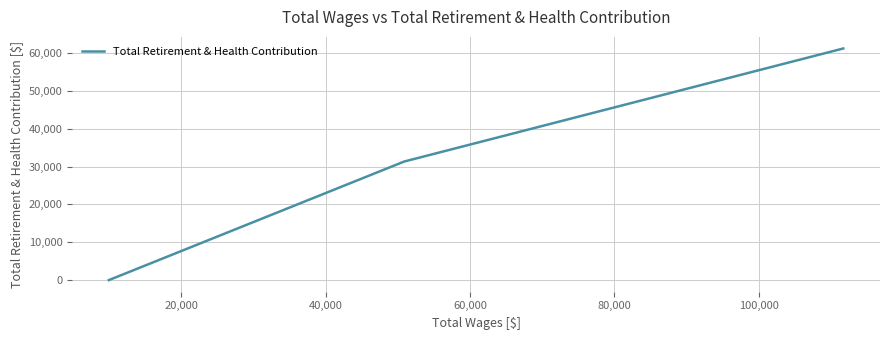

How many values are between 0 and 61223?

3